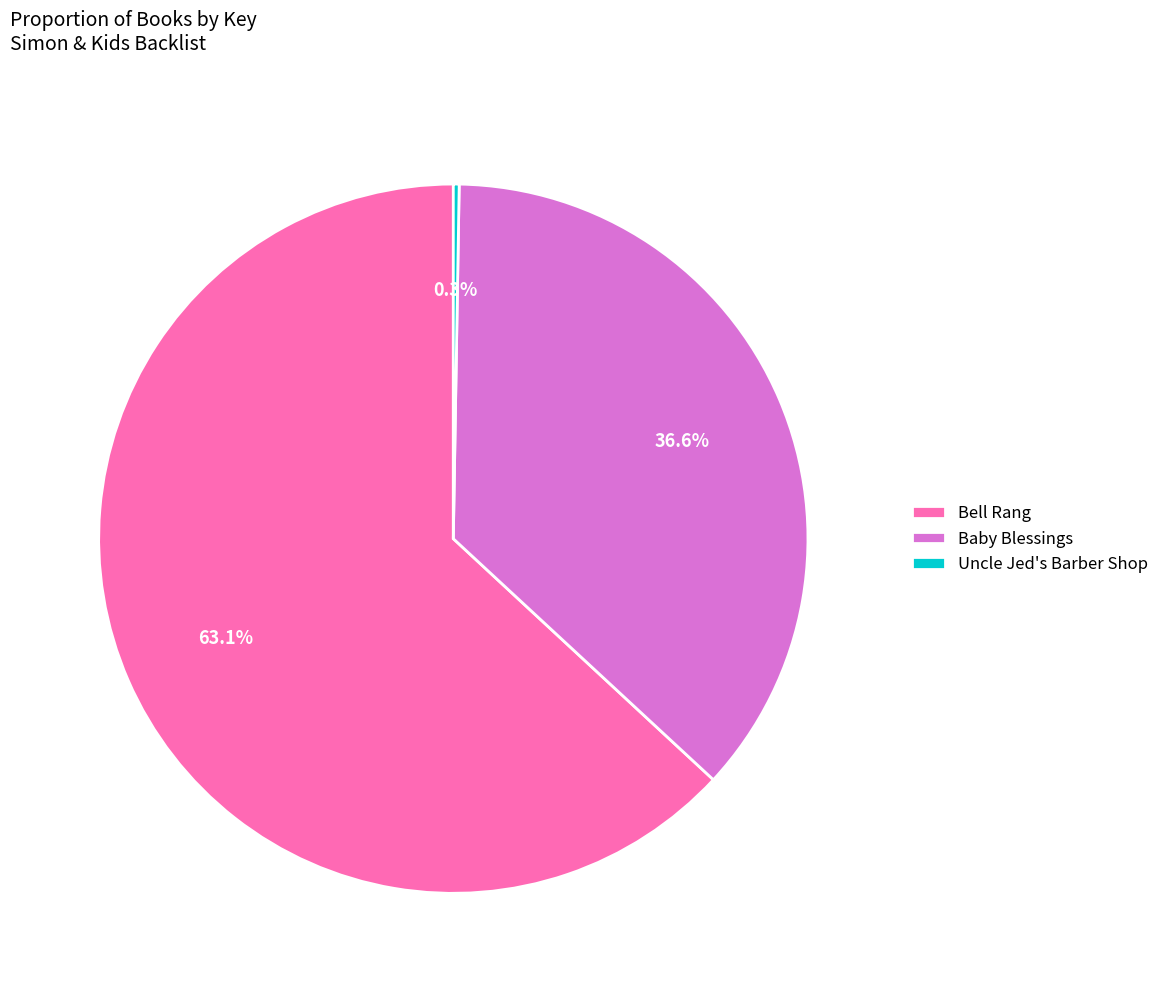

Approximately how many times larger is the value at Bell Rang compared to Baby Blessings?

1.7